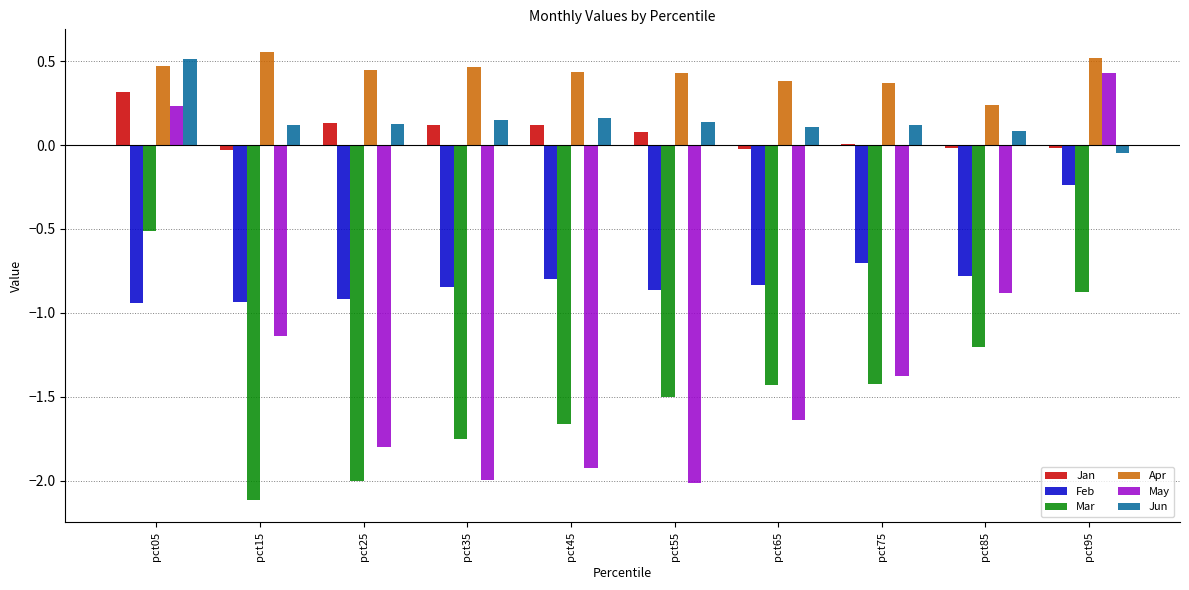

Are the bars horizontal?

No